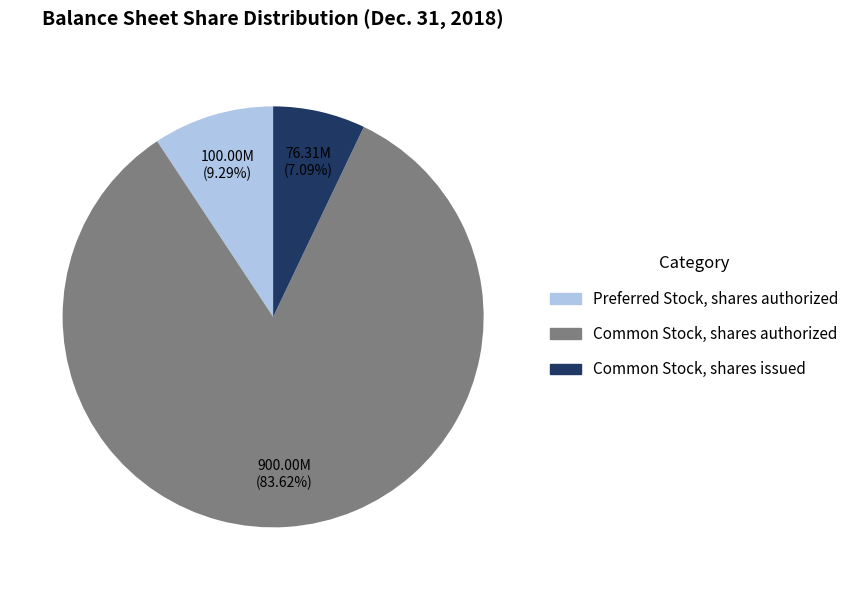

To the nearest percent, what is the combined percentage of Common Stock, shares issued and Preferred Stock, shares authorized?

16%